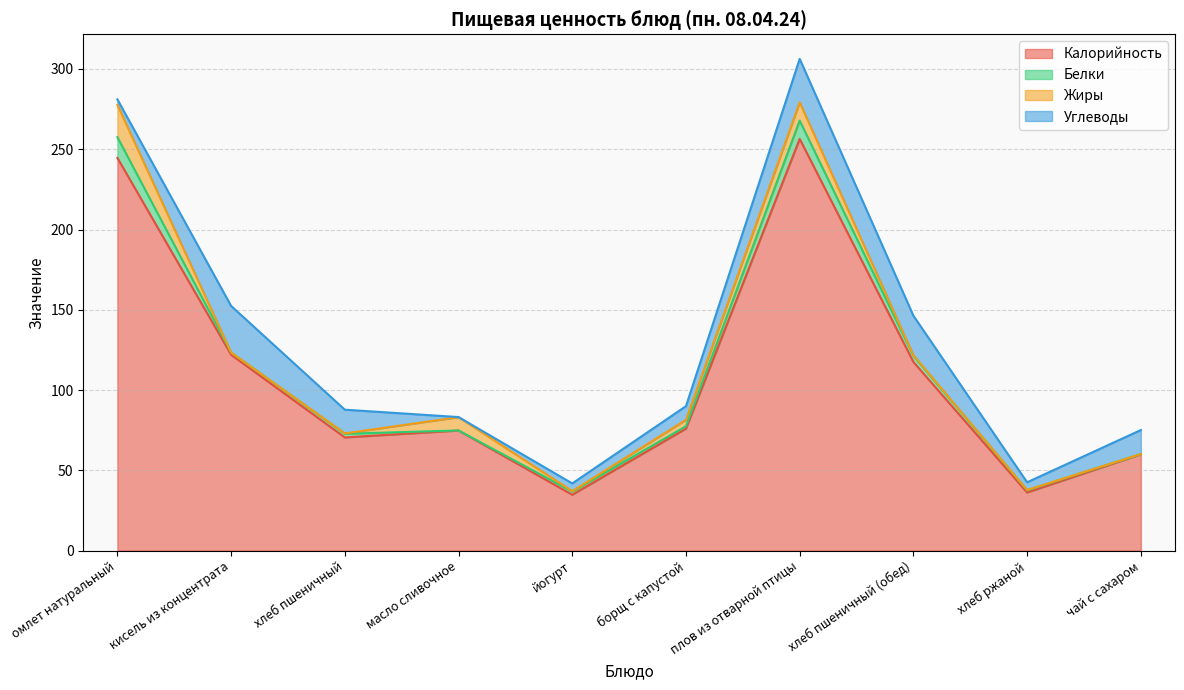

What is the spread (max minus min) of values at хлеб ржаной?

36.0